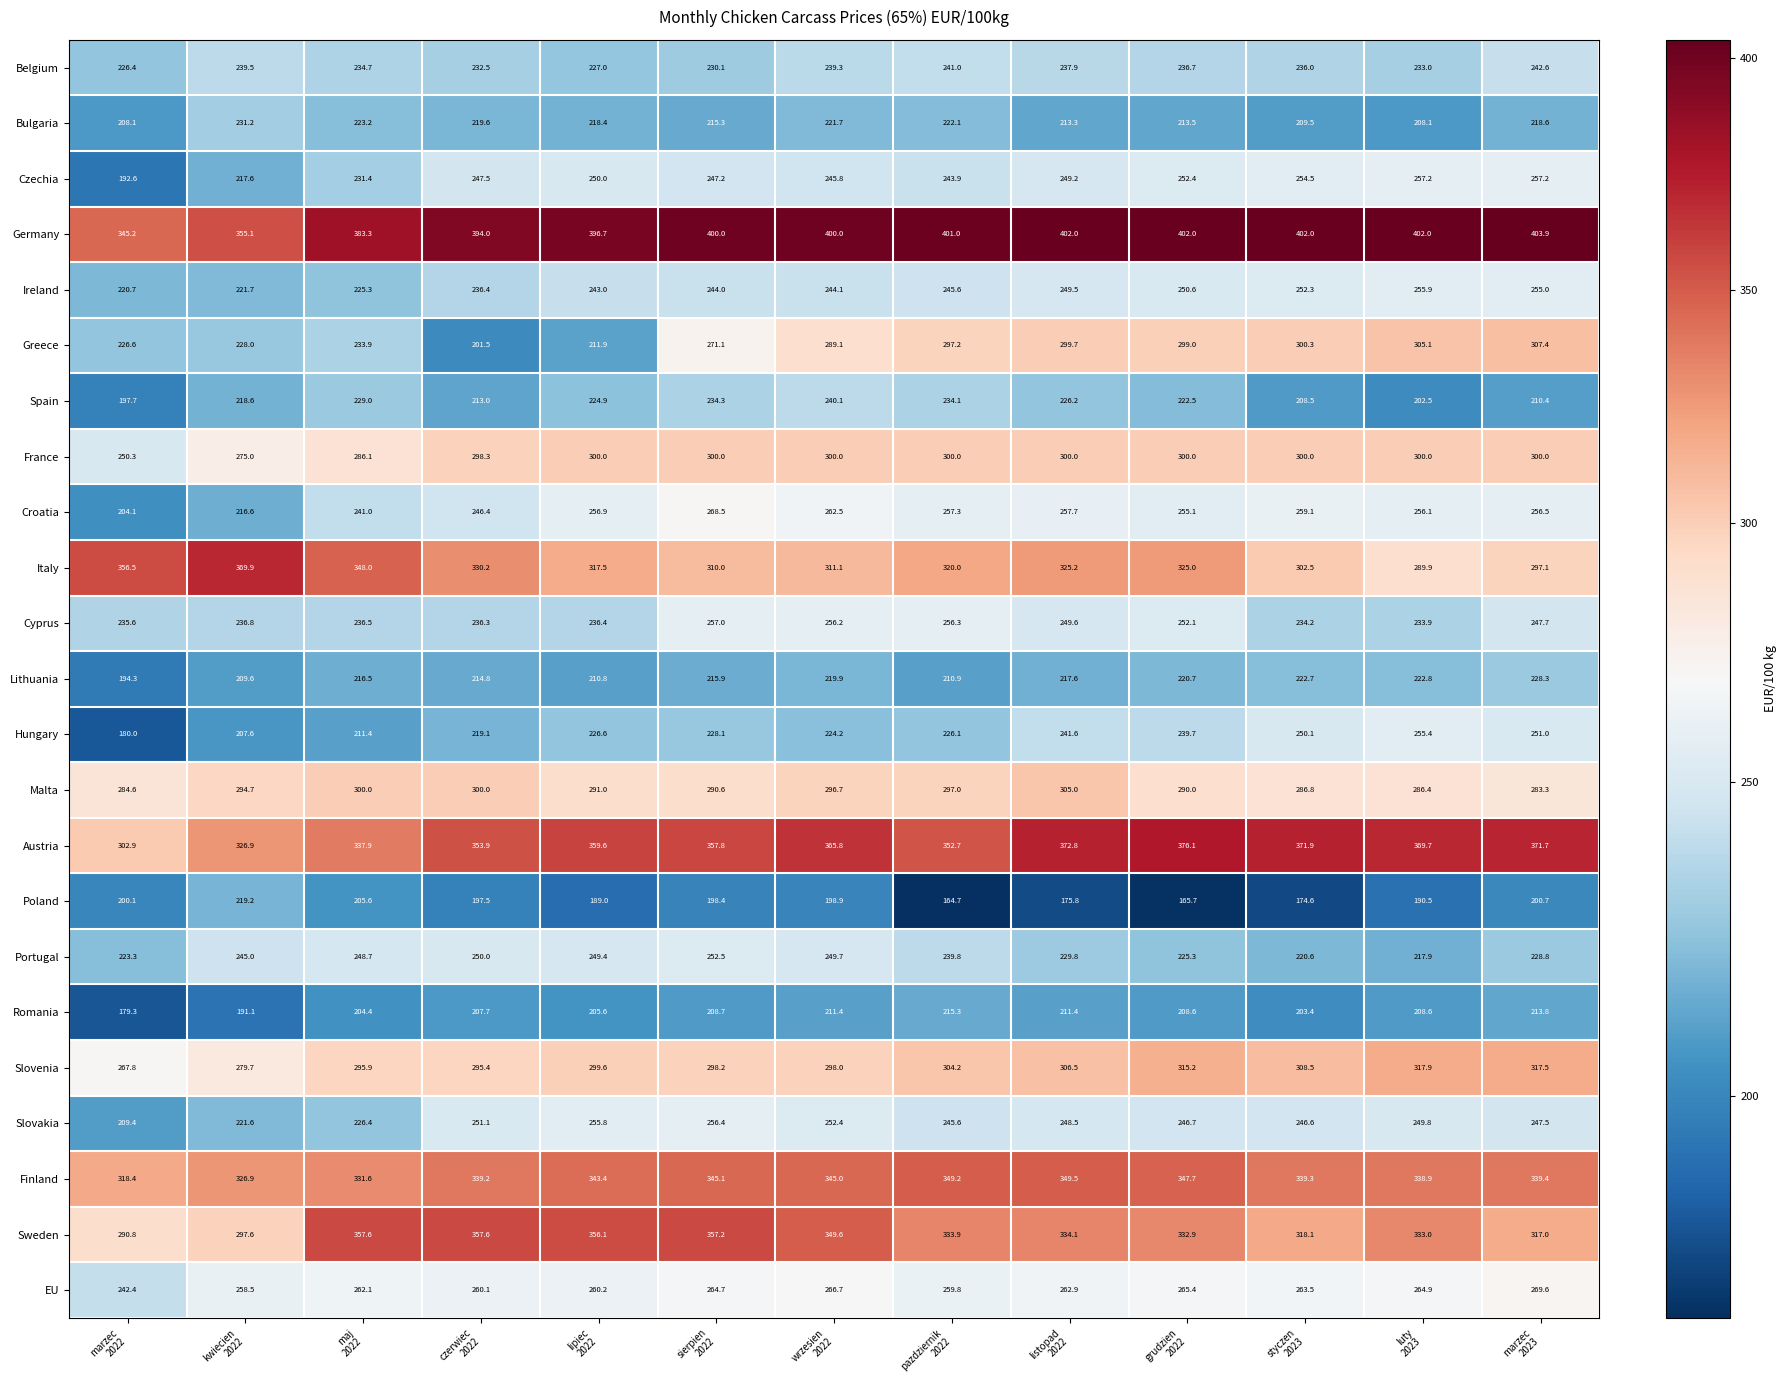

At grudzien
2022, list the series in order from largest to smallest.

Germany, Austria, Finland, Sweden, Italy, Slovenia, France, Greece, Malta, EU, Croatia, Czechia, Cyprus, Ireland, Slovakia, Hungary, Belgium, Portugal, Spain, Lithuania, Bulgaria, Romania, Poland